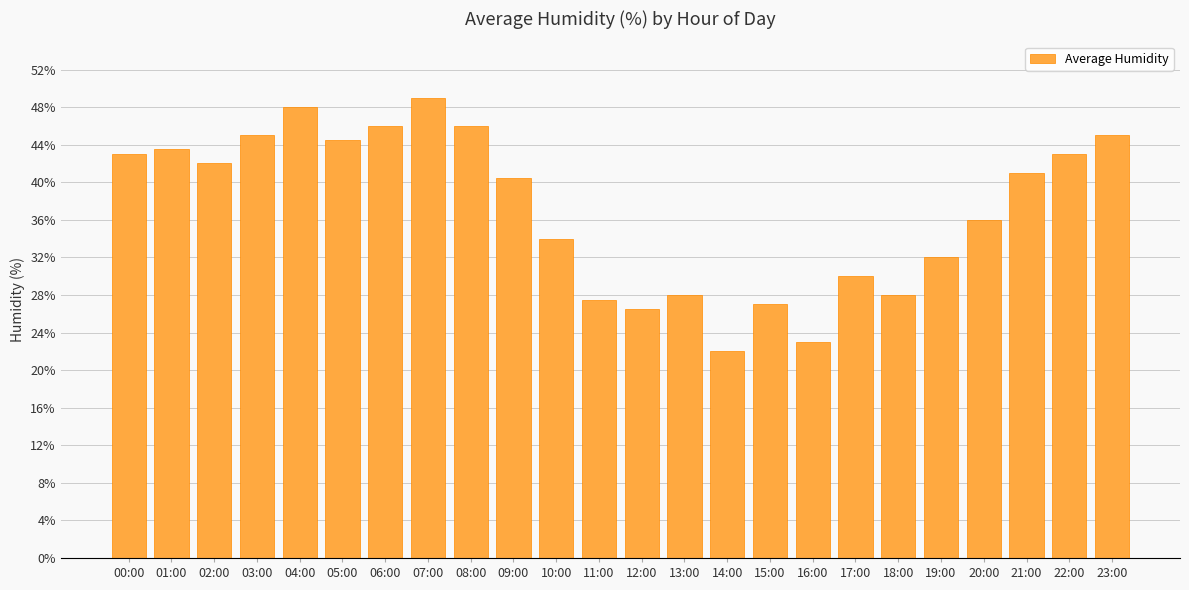

Is it true that the value at 16:00 is 15.2?

False